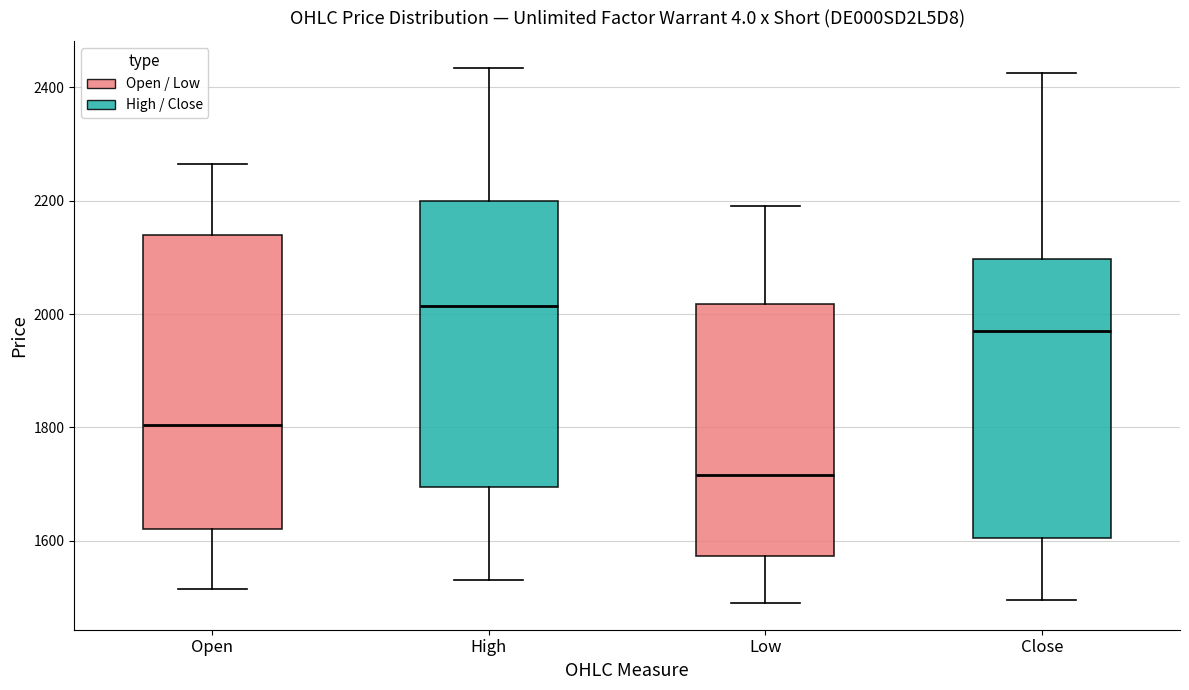

Which box has the highest median line?

High